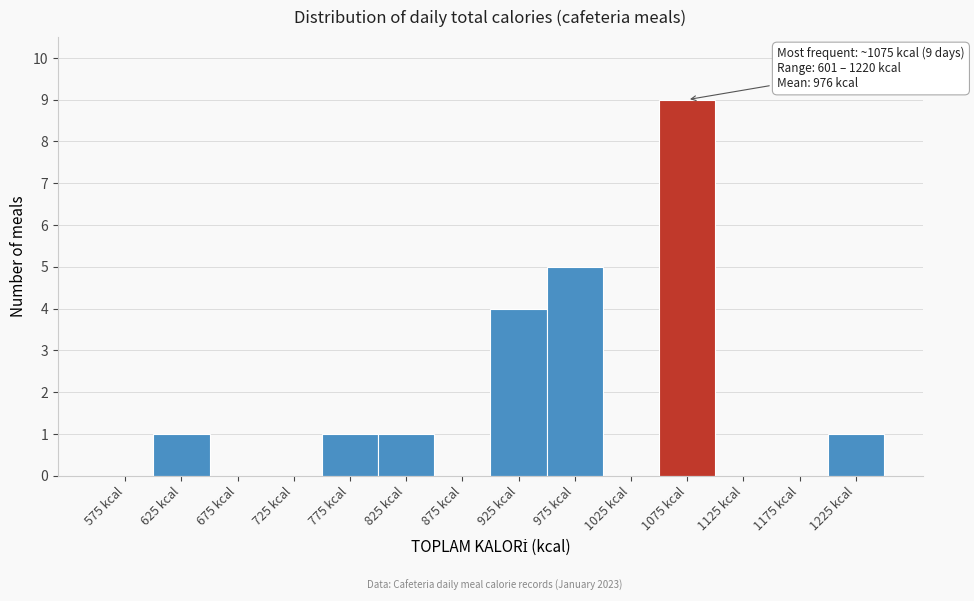

Over which range of the x-axis is the bar tallest?

1050 to 1100